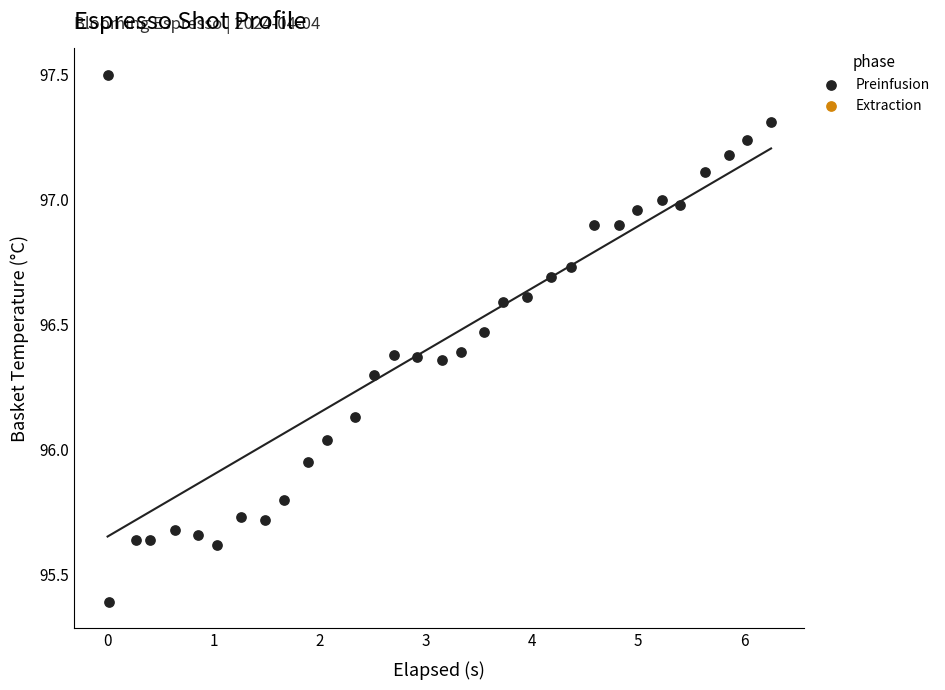

What is the range of Y values (max minus min)?

2.1